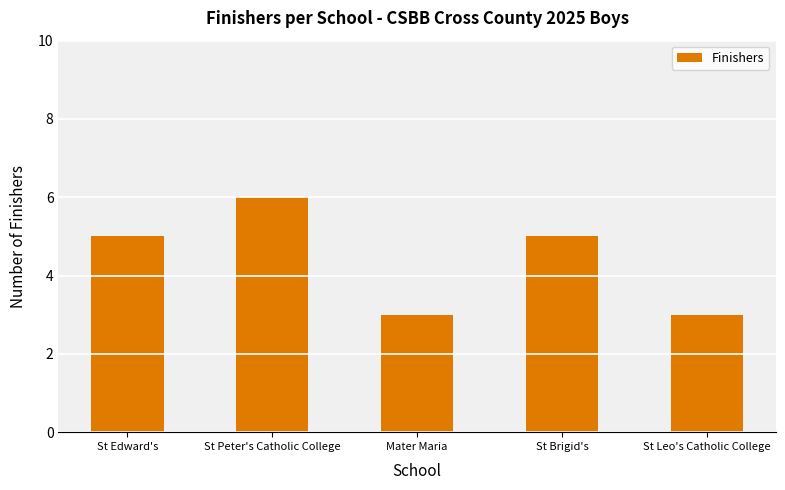

Reading left to right, list all the values displayed in this chart.

St Edward's=5	St Peter's Catholic College=6	Mater Maria=3	St Brigid's=5	St Leo's Catholic College=3